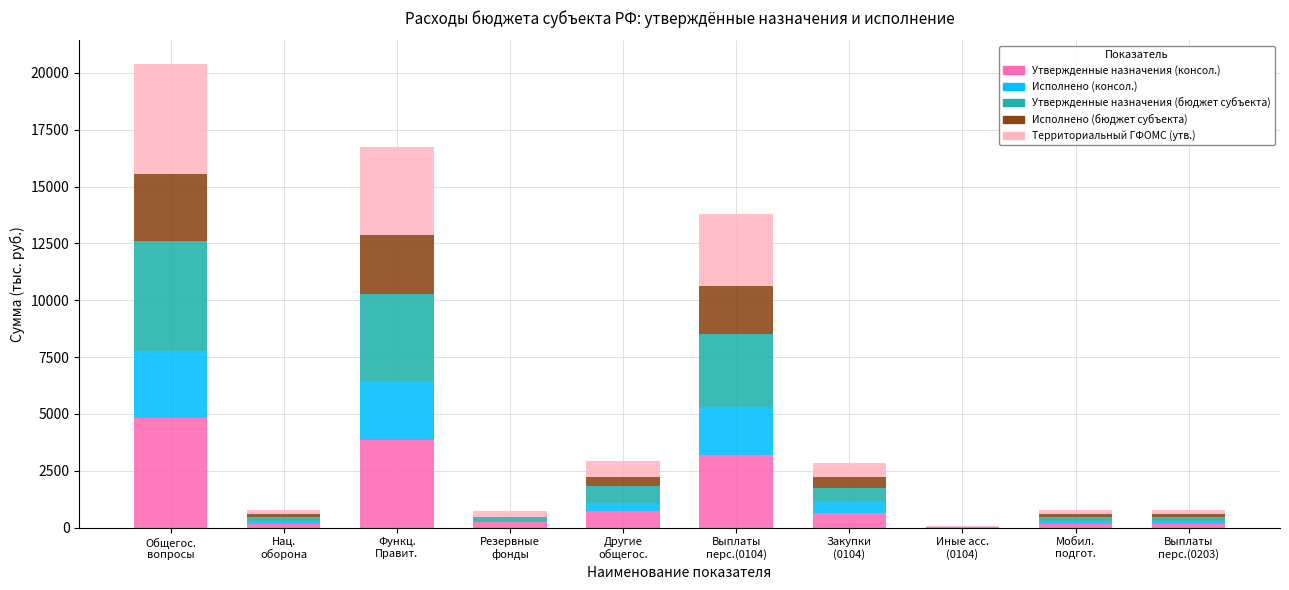

What is the highest value of the Утвержденные назначения (консол.) series?

4837.0